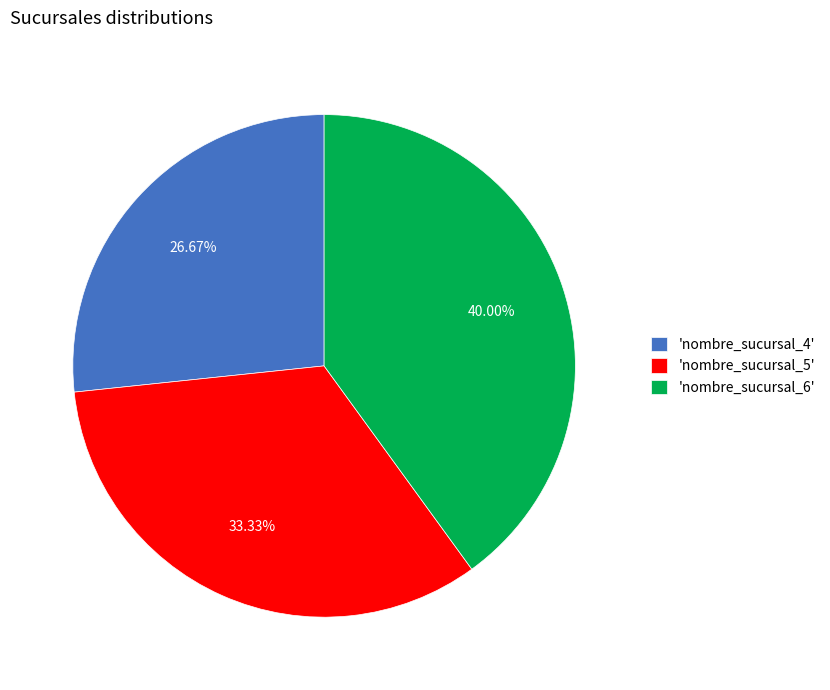

Is there any slice that represents more than half of the pie?

No